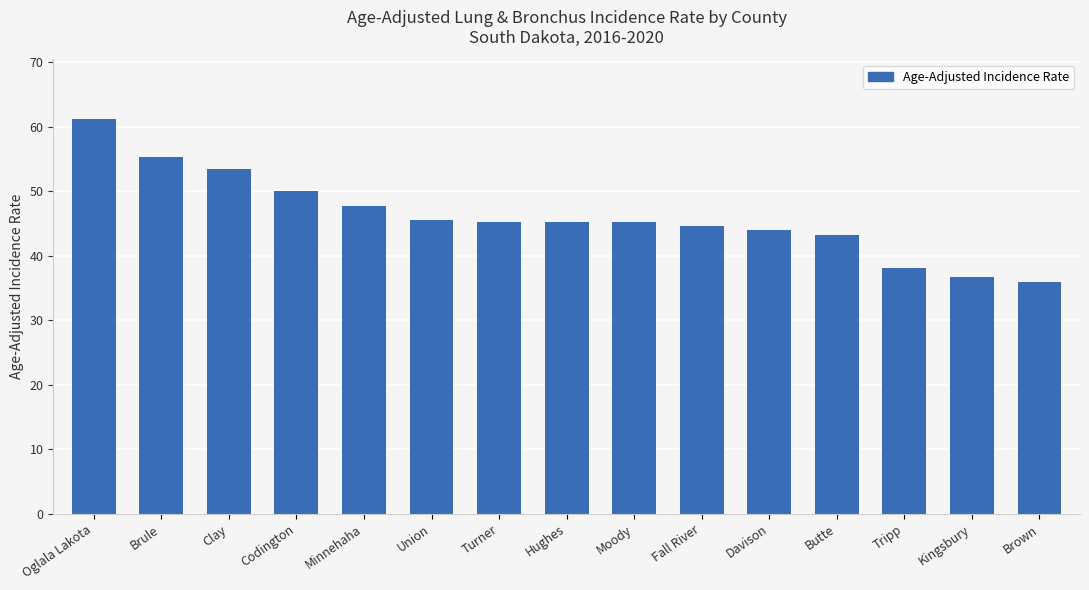

Where is the data nearest to the value 48?

Minnehaha